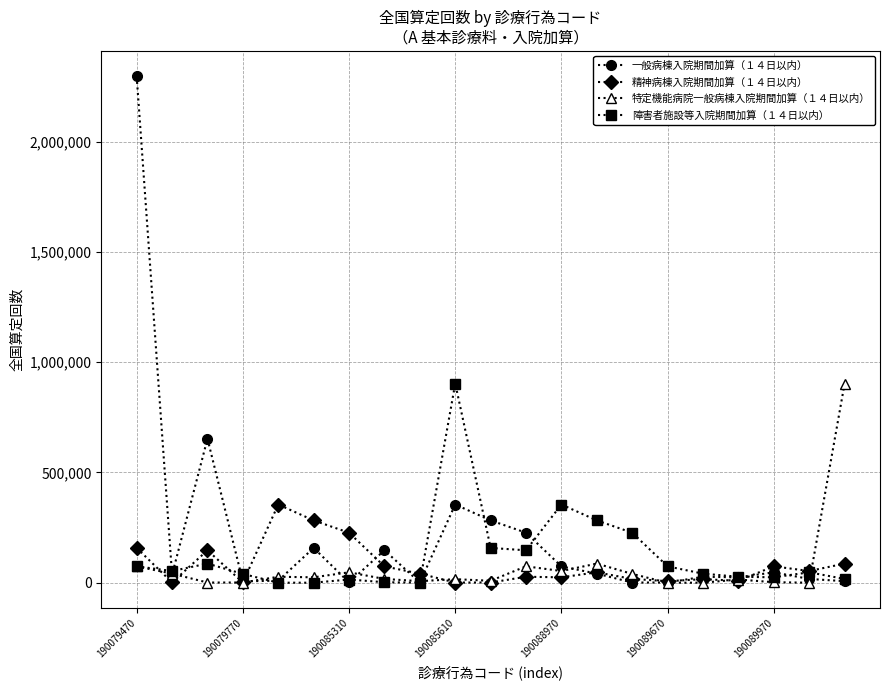

Which series has the largest range (max minus min)?

一般病棟入院期間加算（１４日以内）